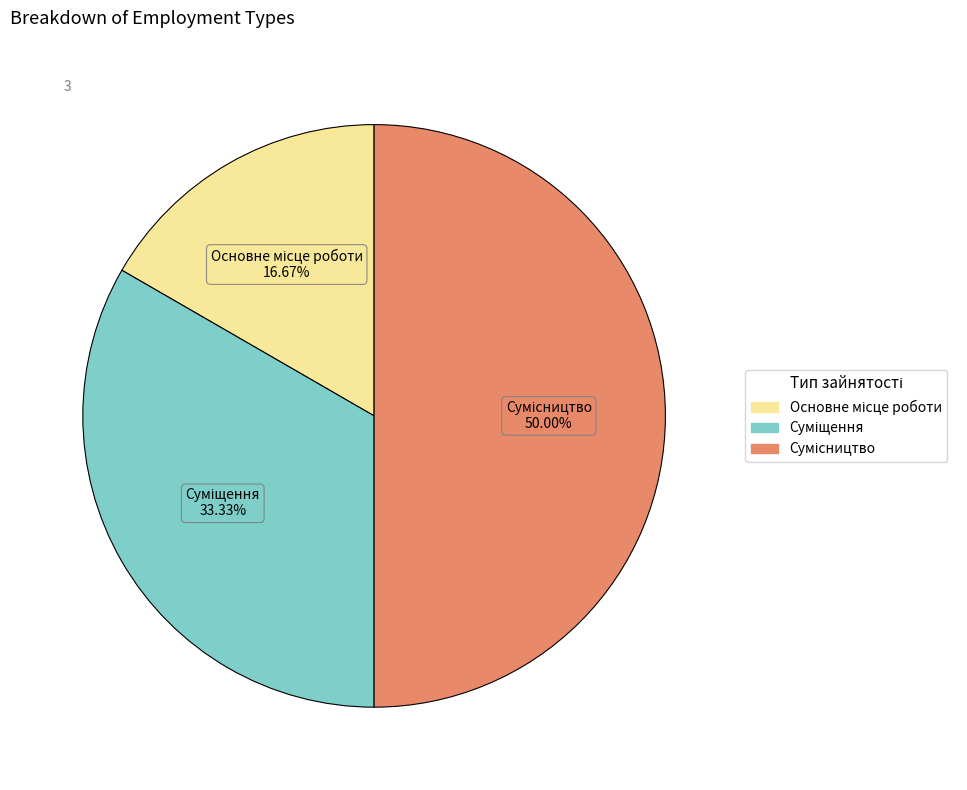

How many segments does this pie chart have?

3